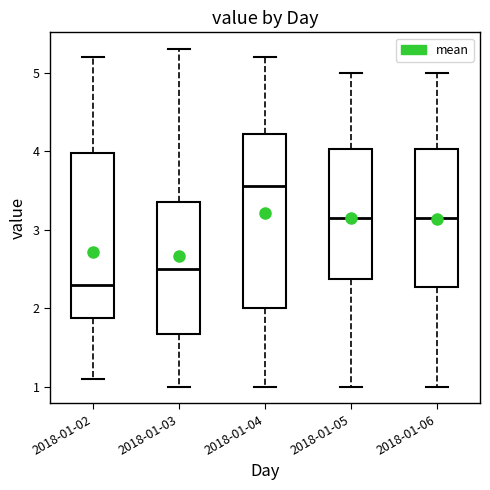

Reading left to right, read every box against the y-axis: the position of its median line, the range the box covers, and the ends of its whiskers. The values are not printed on the chart, so give them approximately, as read against the axis.

2018-01-02: median 2.3, box 1.9 to 4.0, whiskers 1.1 to 5.2
2018-01-03: median 2.5, box 1.7 to 3.4, whiskers 1.0 to 5.3
2018-01-04: median 3.6, box 2.0 to 4.2, whiskers 1.0 to 5.2
2018-01-05: median 3.2, box 2.4 to 4.0, whiskers 1.0 to 5.0
2018-01-06: median 3.2, box 2.3 to 4.0, whiskers 1.0 to 5.0